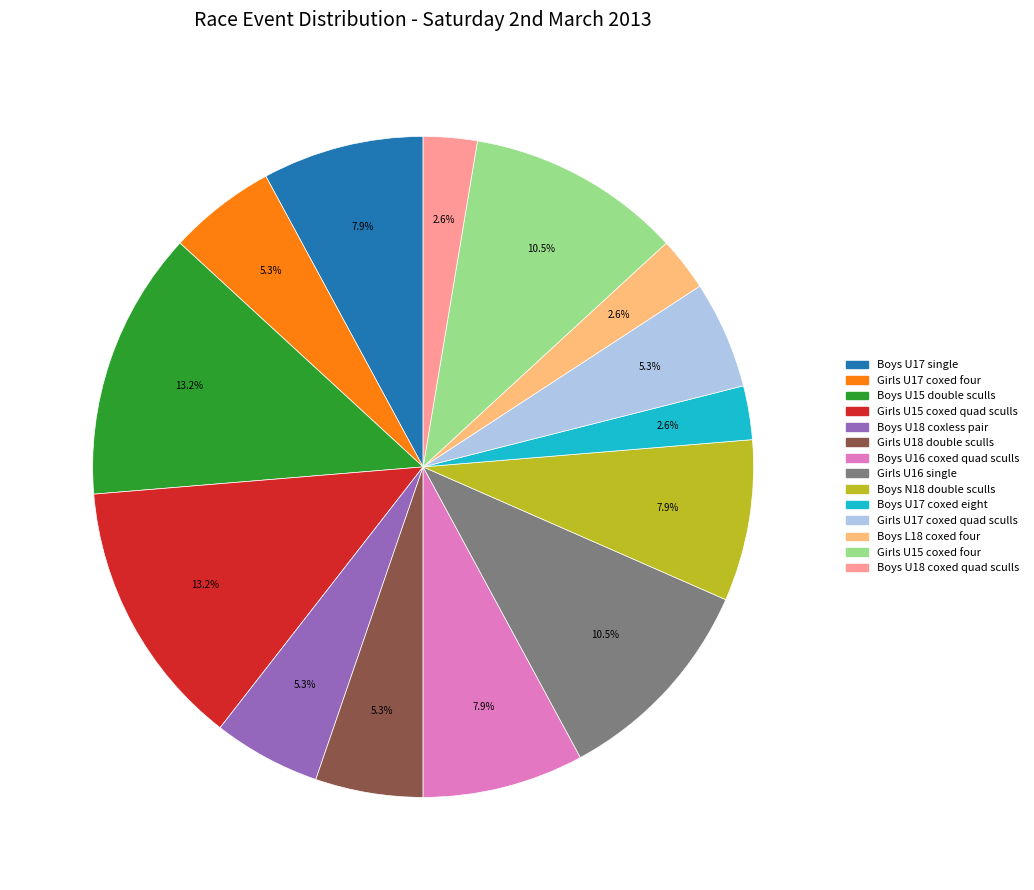

Does any single category account for the majority?

No